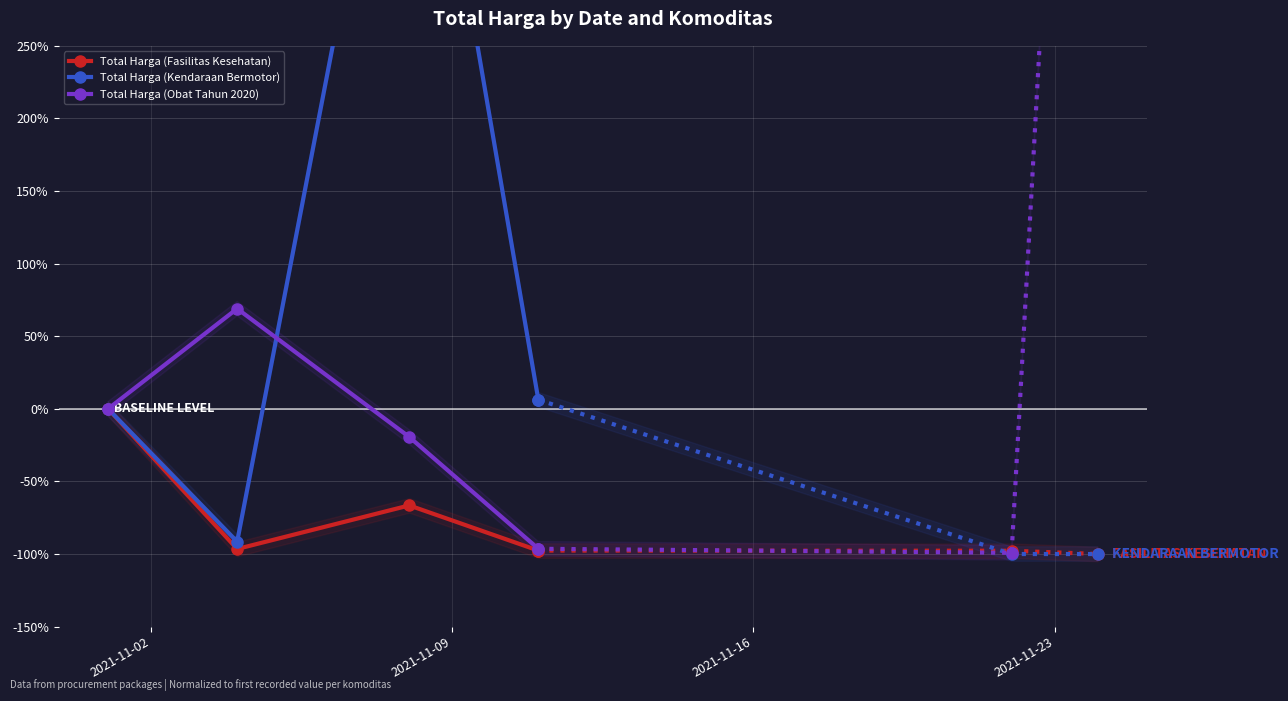

Reading left to right, extract all data points from this chart.

Total Harga (Fasilitas Kesehatan): 0.0	-96.5	-66.5	-97.6
Total Harga (Kendaraan Bermotor): 0.0	-91.5	523.3	6.2
Total Harga (Obat Tahun 2020): 0.0	69.0	-19.4	-96.4